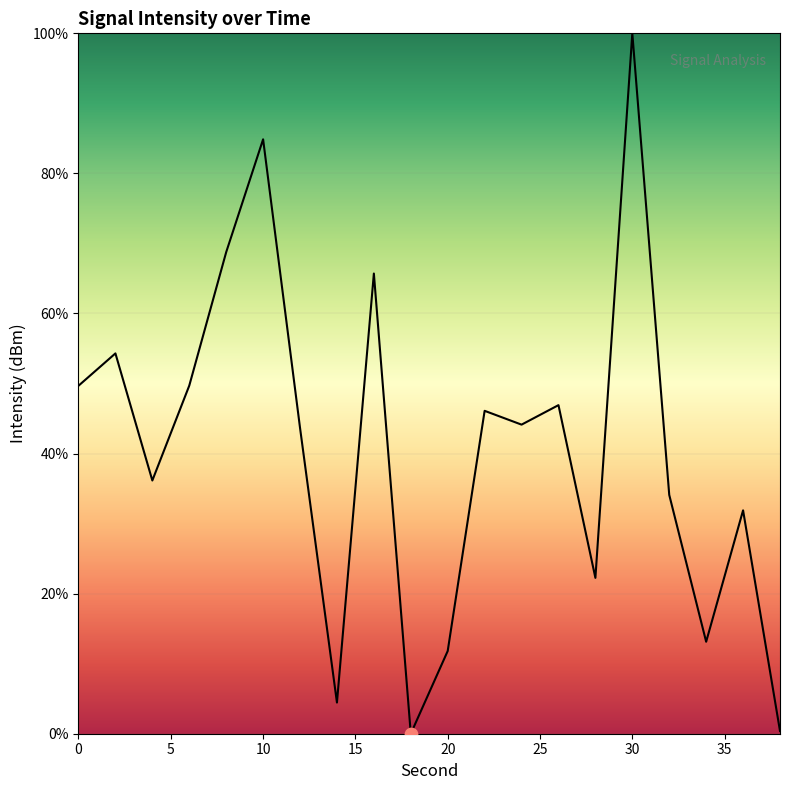

What is the greatest value displayed?

100.0